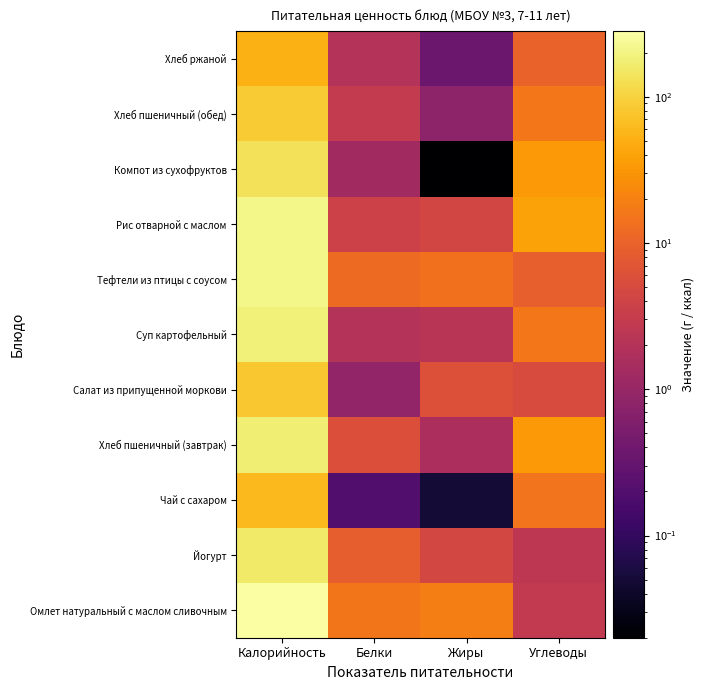

List the series in order of their peak value, highest first.

Омлет натуральный с маслом сливочным, Рис отварной с маслом, Тефтели из птицы с соусом, Суп картофельный, Хлеб пшеничный (завтрак), Йогурт, Компот из сухофруктов, Хлеб пшеничный (обед), Салат из припущенной моркови, Чай с сахаром, Хлеб ржаной